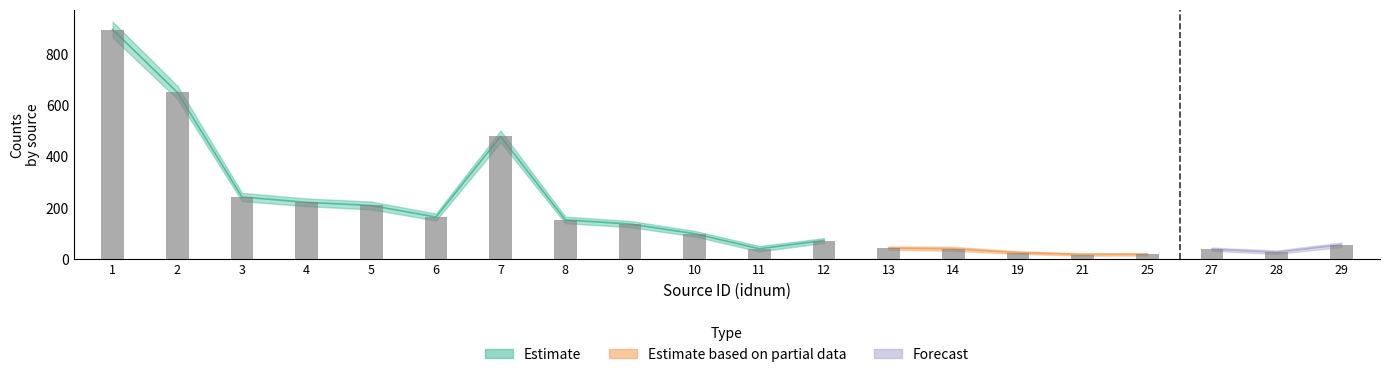

What is the change in value from 10 to 25?

-80.8